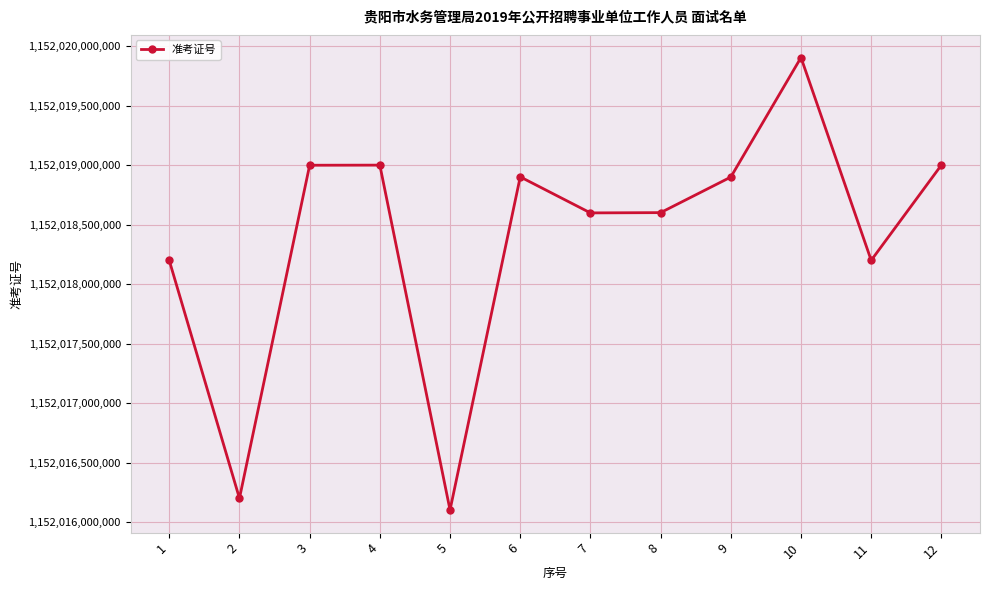

What is the value of the 1st point from the left?

1152018201513